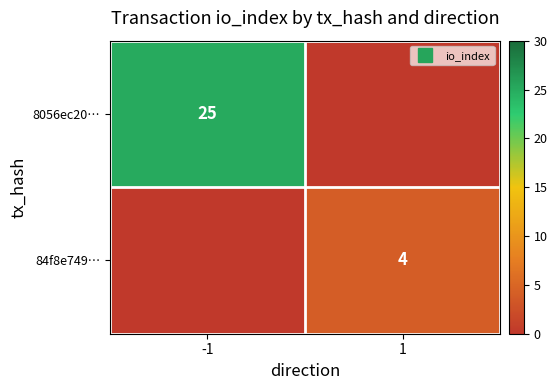

What is the spread (max minus min) of values at -1?

25